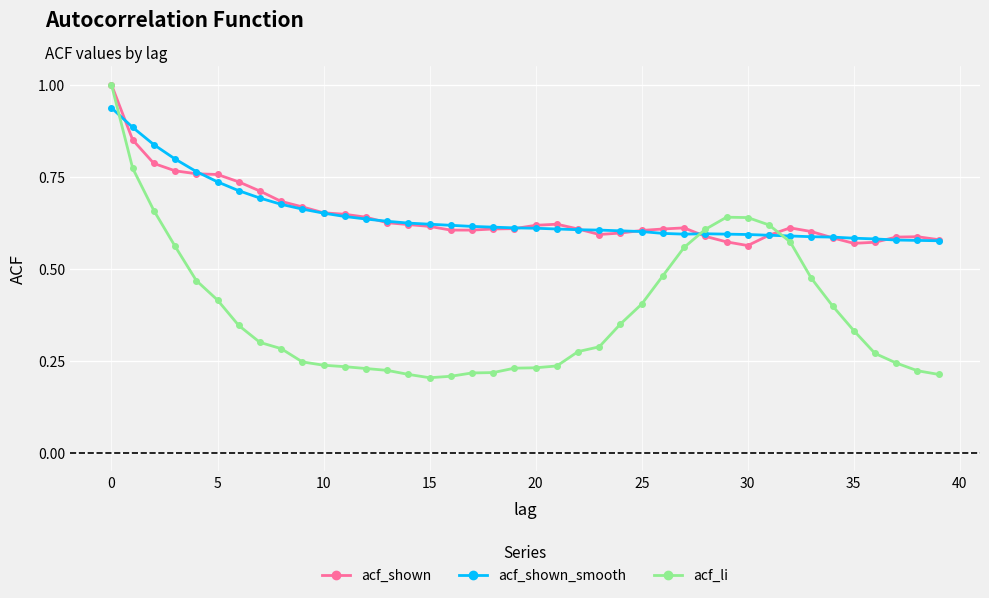

What is the maximum value shown in the chart?

1.0